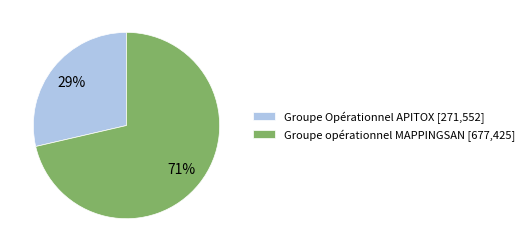

To the nearest percent, what portion does Groupe opérationnel MAPPINGSAN represent?

71%